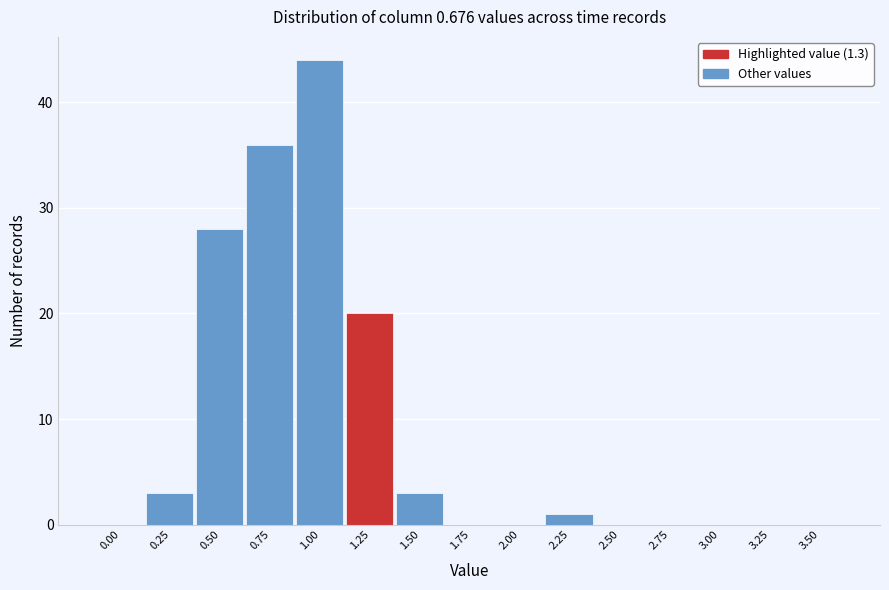

Reading left to right, list all the values displayed in this chart.

0.00=0	0.25=3	0.50=28	0.75=36	1.00=44	1.25=20	1.50=3	1.75=0	2.00=0	2.25=1	2.50=0	2.75=0	3.00=0	3.25=0	3.50=0